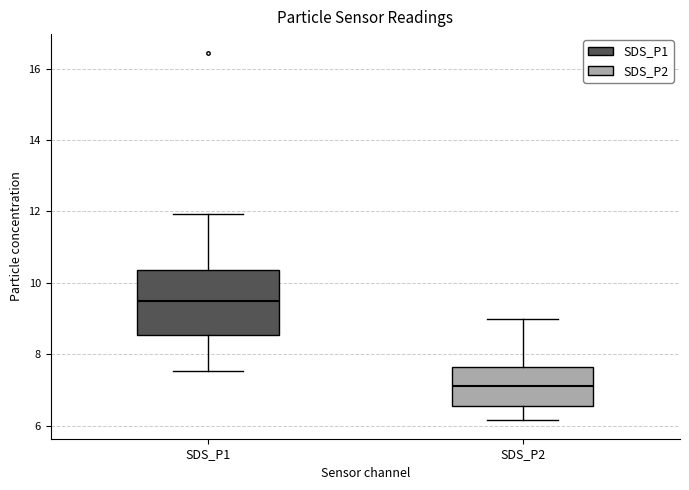

Reading left to right, transcribe this box plot: for each box, give where its median line is, the range the box spans, and where its two whiskers end, as read against the y-axis. The values are not printed on the chart, so give them approximately, as read against the axis.

SDS_P1: median 9.4, box 8.6 to 10.4, whiskers 7.6 to 12.0
SDS_P2: median 7.2, box 6.6 to 7.6, whiskers 6.2 to 9.0